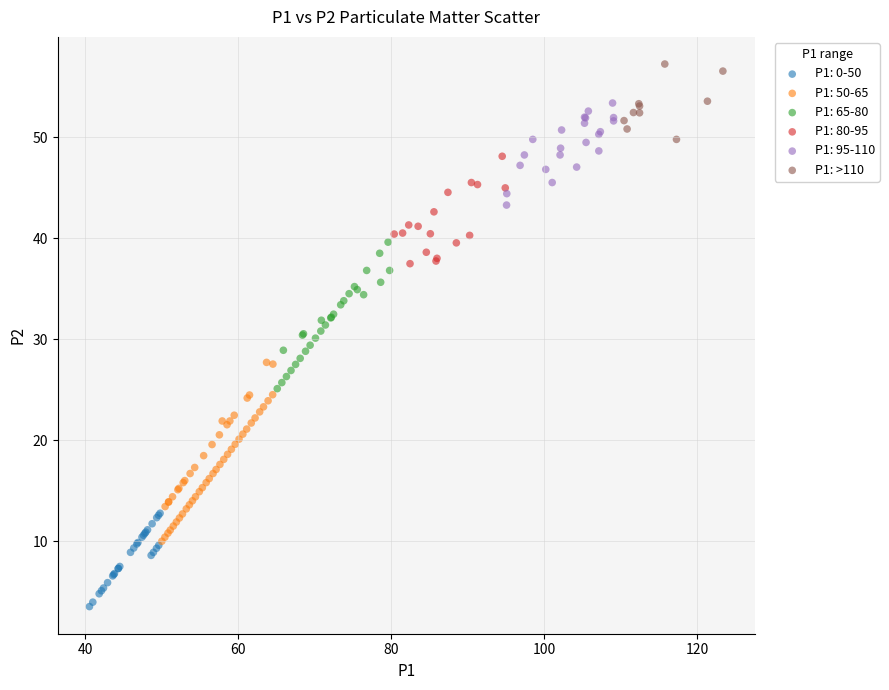

Which series reaches the maximum Y coordinate?

P1: >110